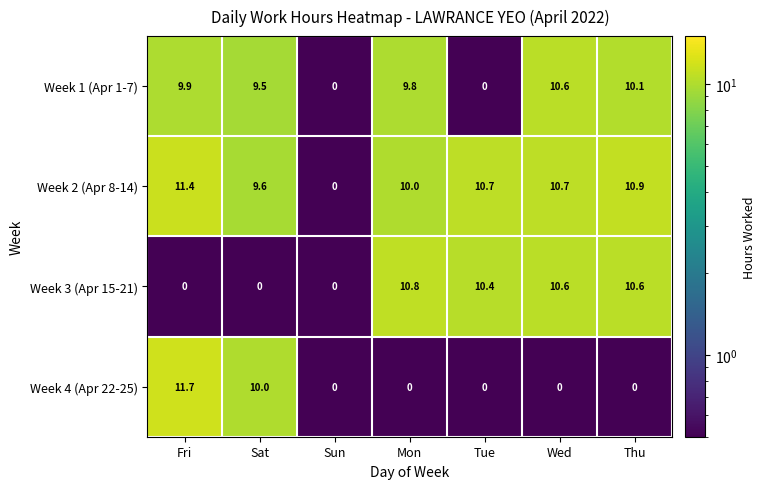

Is it true that Week 2 (Apr 8-14) equals 5.0 at Sun?

False